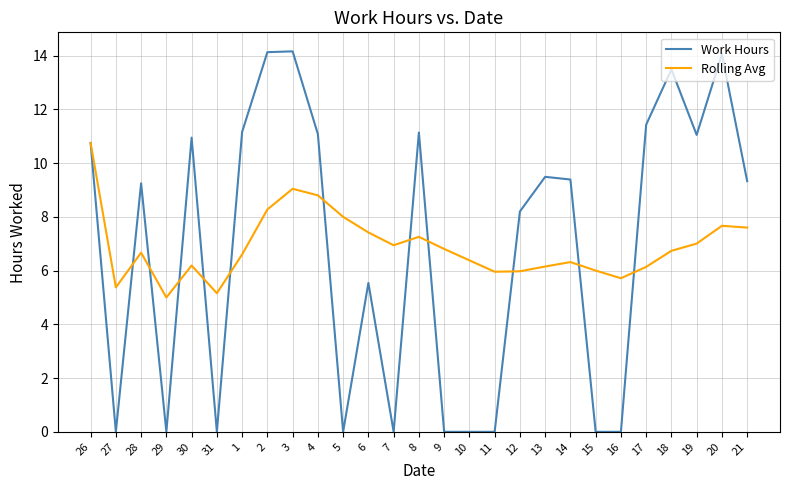

How many lines are shown in the chart?

2